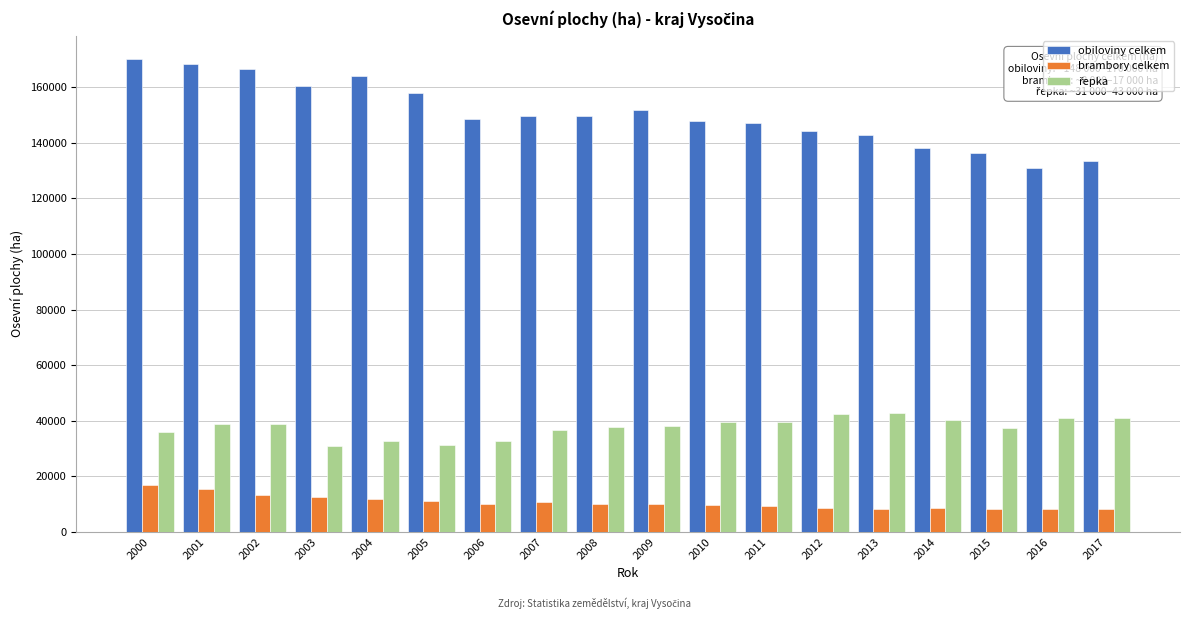

Which series has the largest total across all categories?

obiloviny celkem